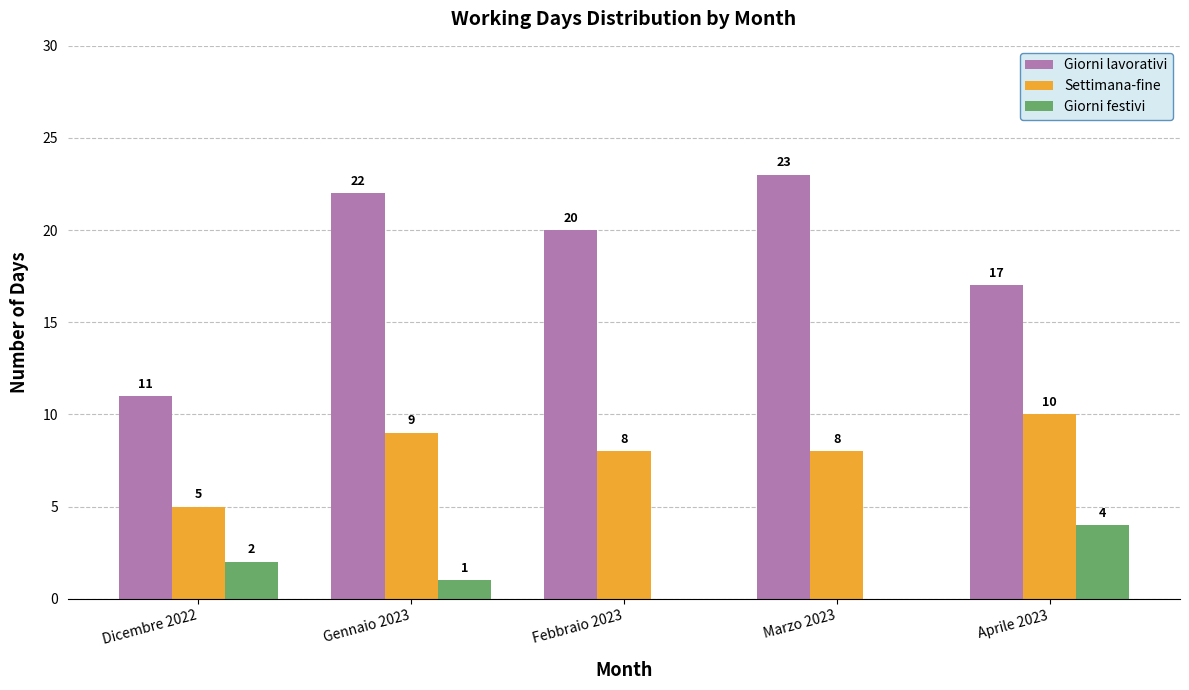

How many data points does each series have?

5